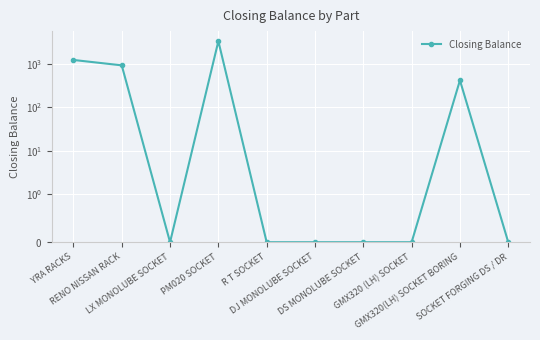

Reading left to right, what are all the values shown in this chart?

1233	926	0	3344	0	0	0	0	418	0